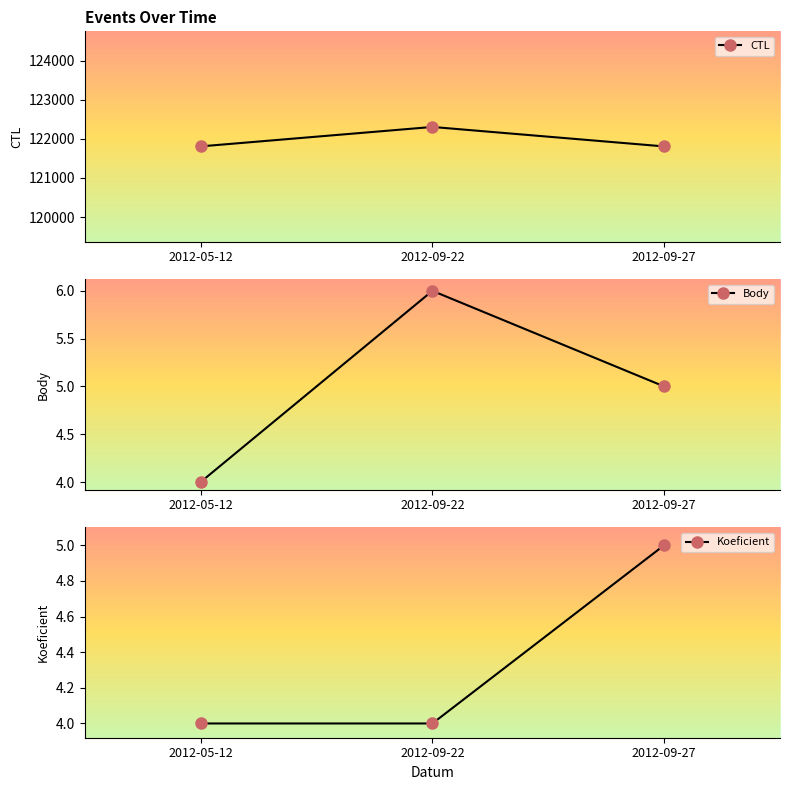

Reading left to right, what are all the values shown in this chart?

CTL: 2012-05-12=121808	2012-09-22=122305	2012-09-27=121807
Body: 2012-05-12=4	2012-09-22=6	2012-09-27=5
Koeficient: 2012-05-12=4	2012-09-22=4	2012-09-27=5